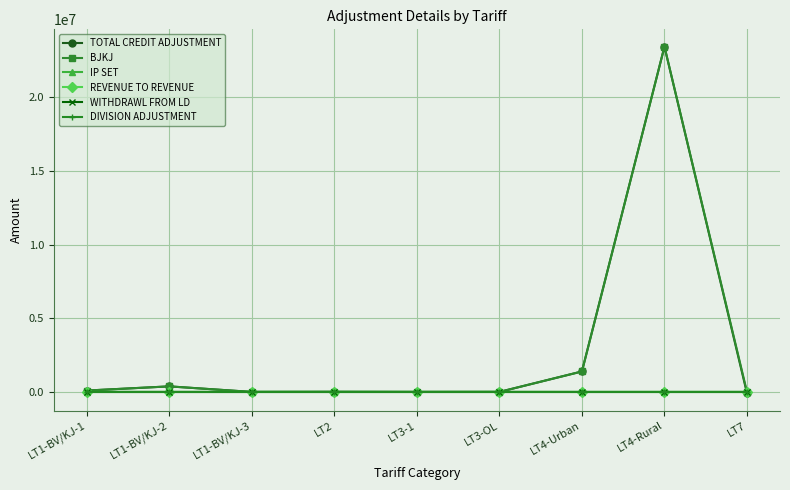

Which label corresponds to the largest value in the chart?

LT4-Rural